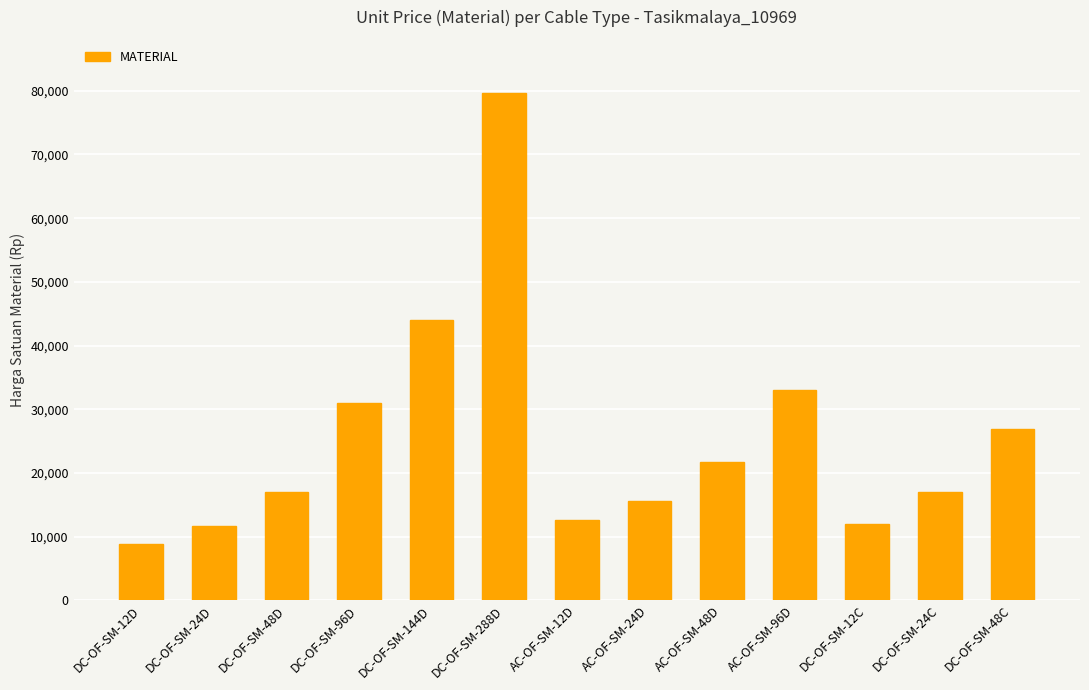

What value does the data have at DC-OF-SM-144D, to the nearest 10?

43930